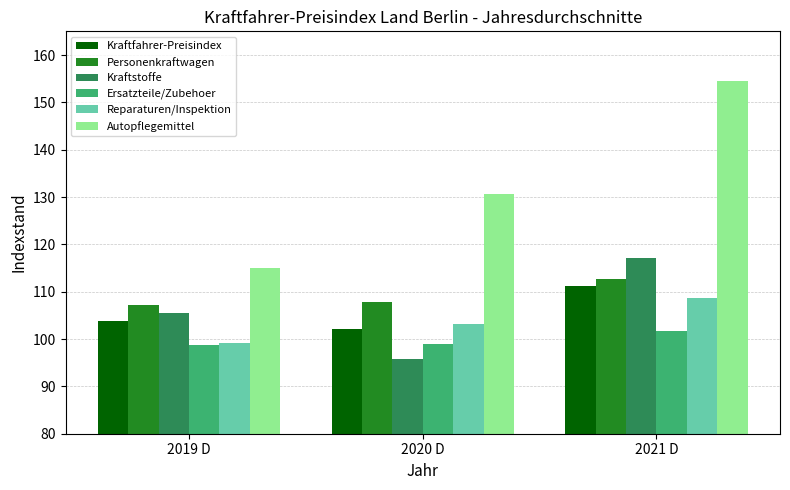

Which category has the lowest value in the Autopflegemittel series?

2019 D